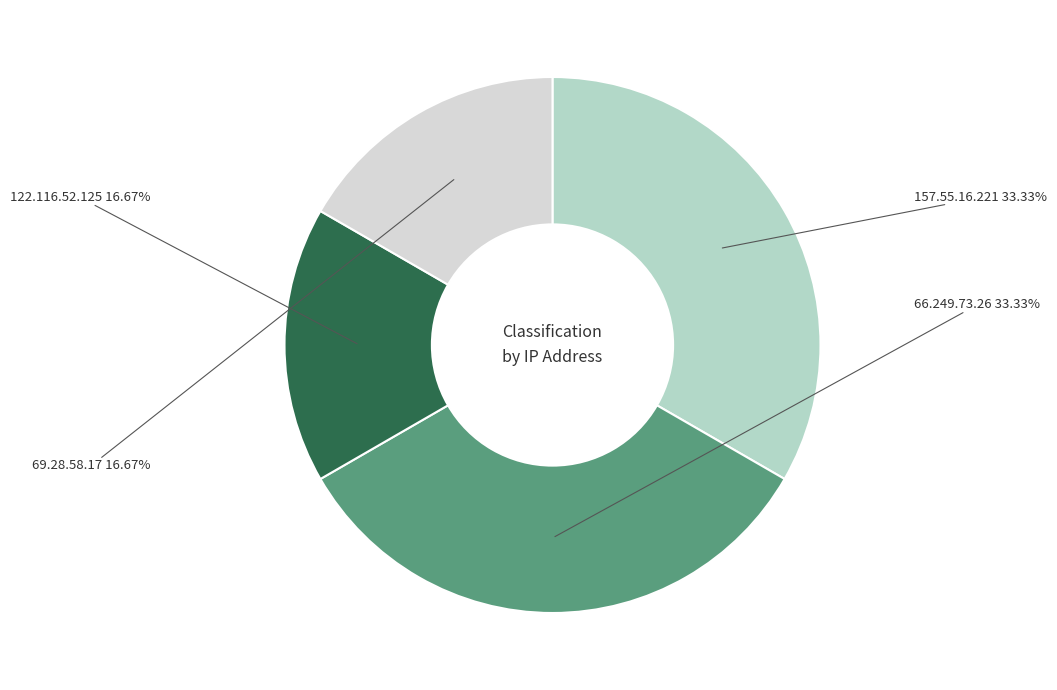

Is there any slice that represents more than half of the pie?

No